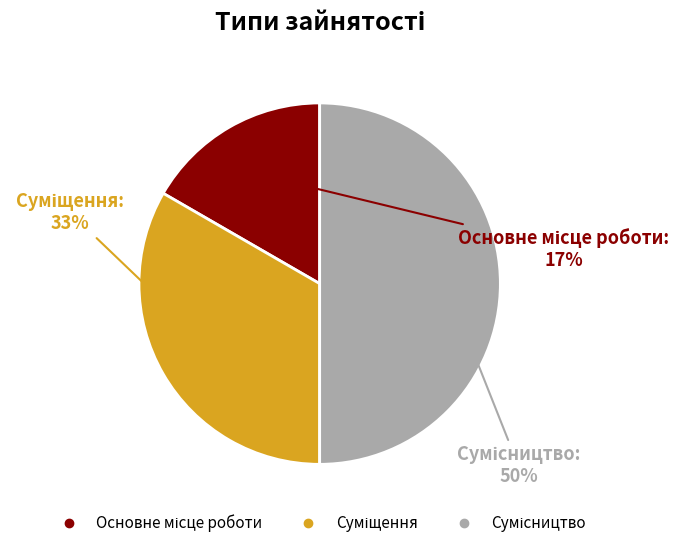

To the nearest percent, what is the difference between the largest and smallest slice percentages?

33%